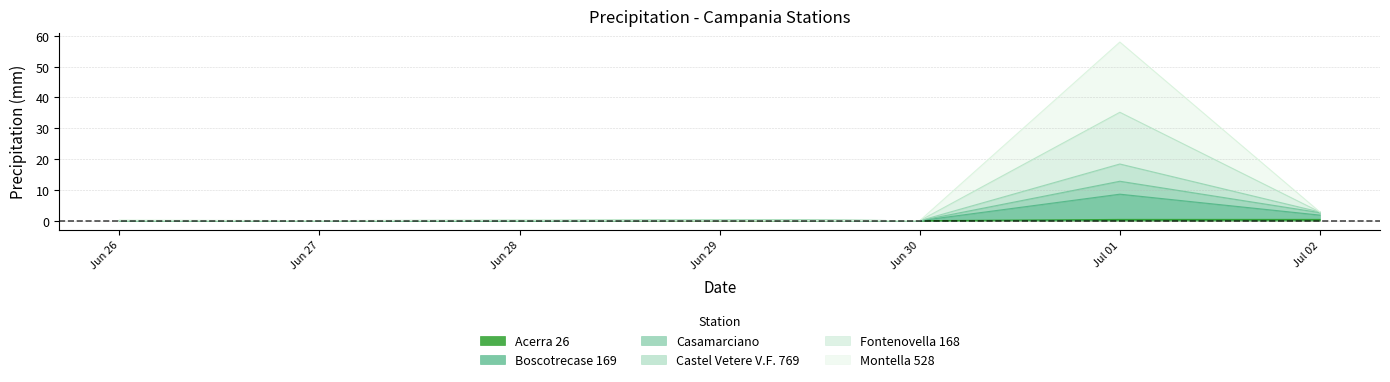

At which category is the sum across all series the highest?

Jul 01